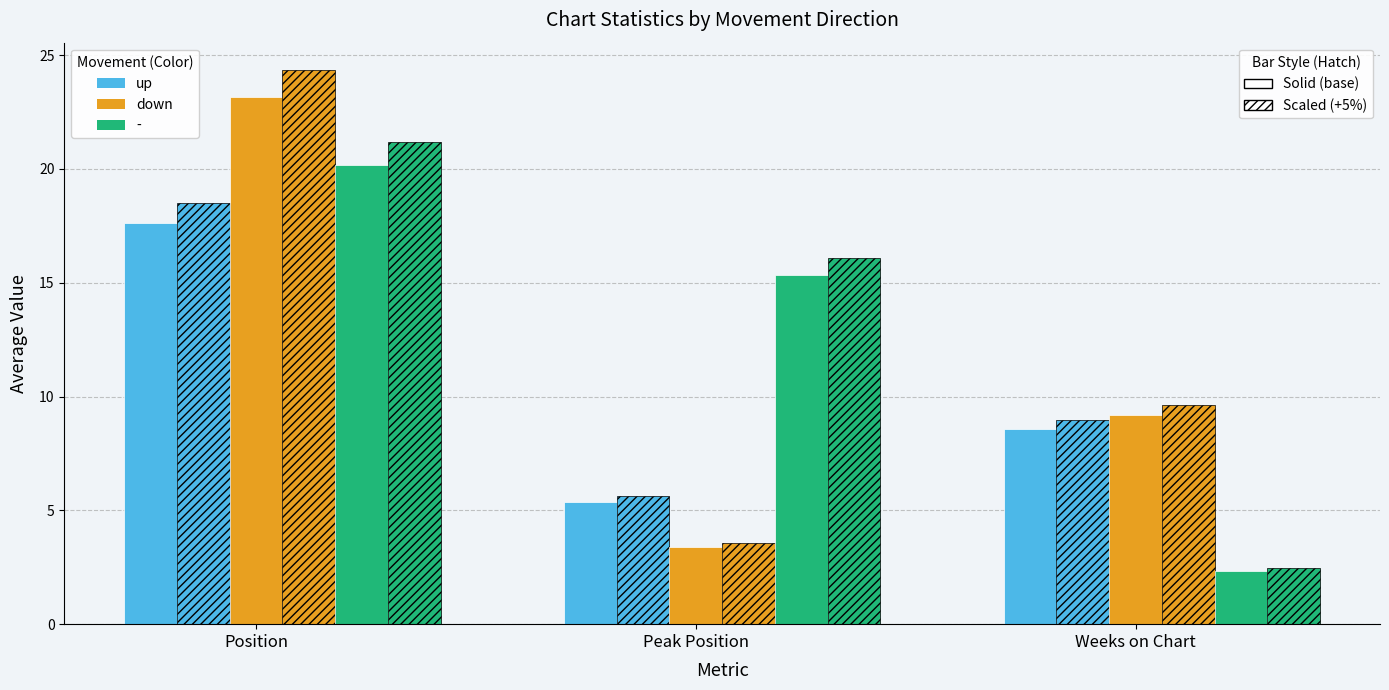

What position from the right is Position?

3